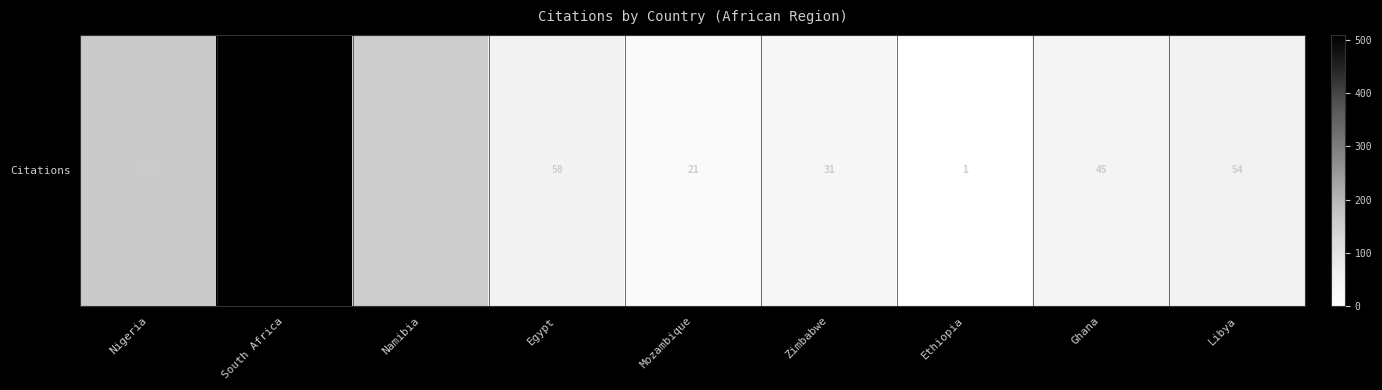

Rank the categories by value from highest to lowest.

South Africa, Nigeria, Namibia, Libya, Egypt, Ghana, Zimbabwe, Mozambique, Ethiopia